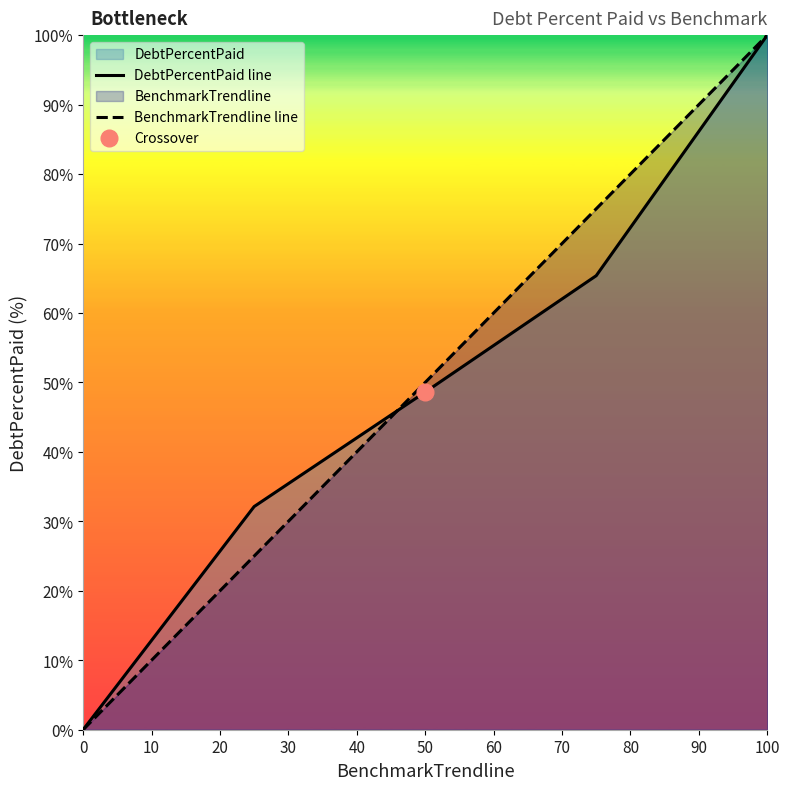

What is the value of the DebtPercentPaid line point at the 2nd from the left?

32.1